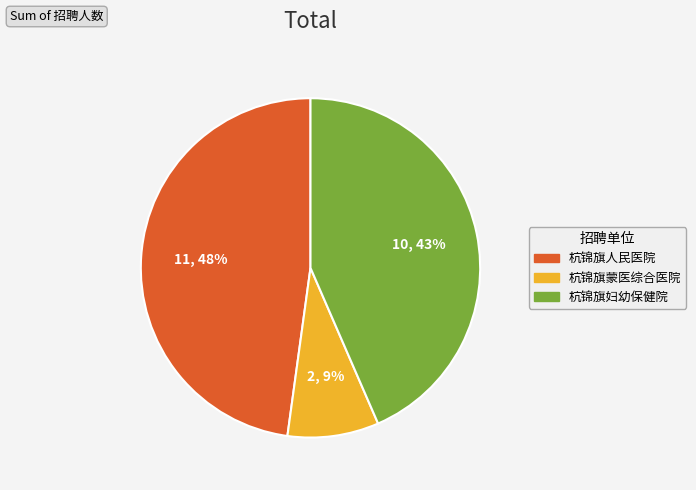

What is the ratio of the value at 杭锦旗人民医院 to the value at 杭锦旗妇幼保健院?

1.1